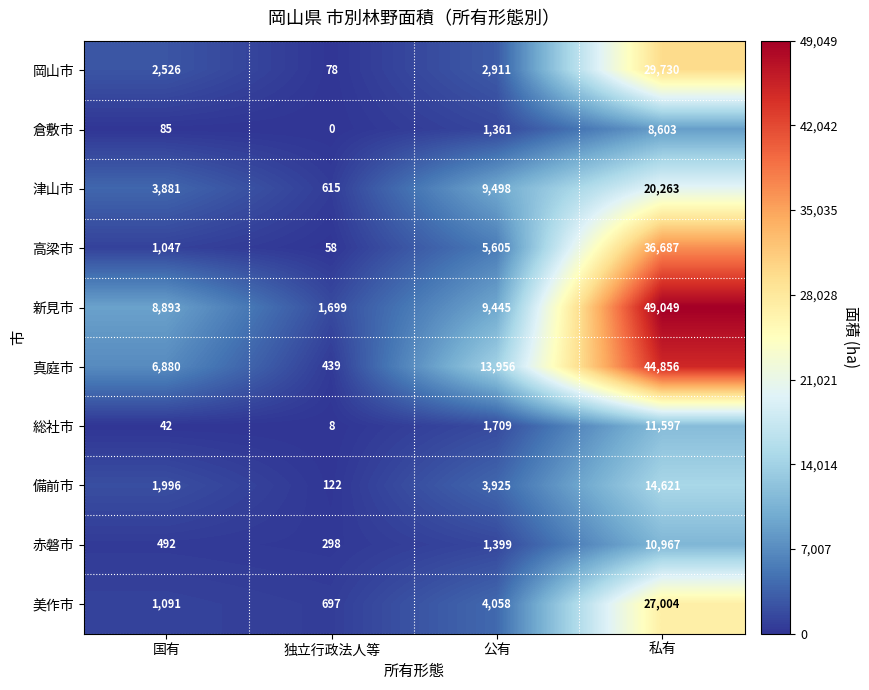

Where is 総社市 nearest to the value 5802?

公有